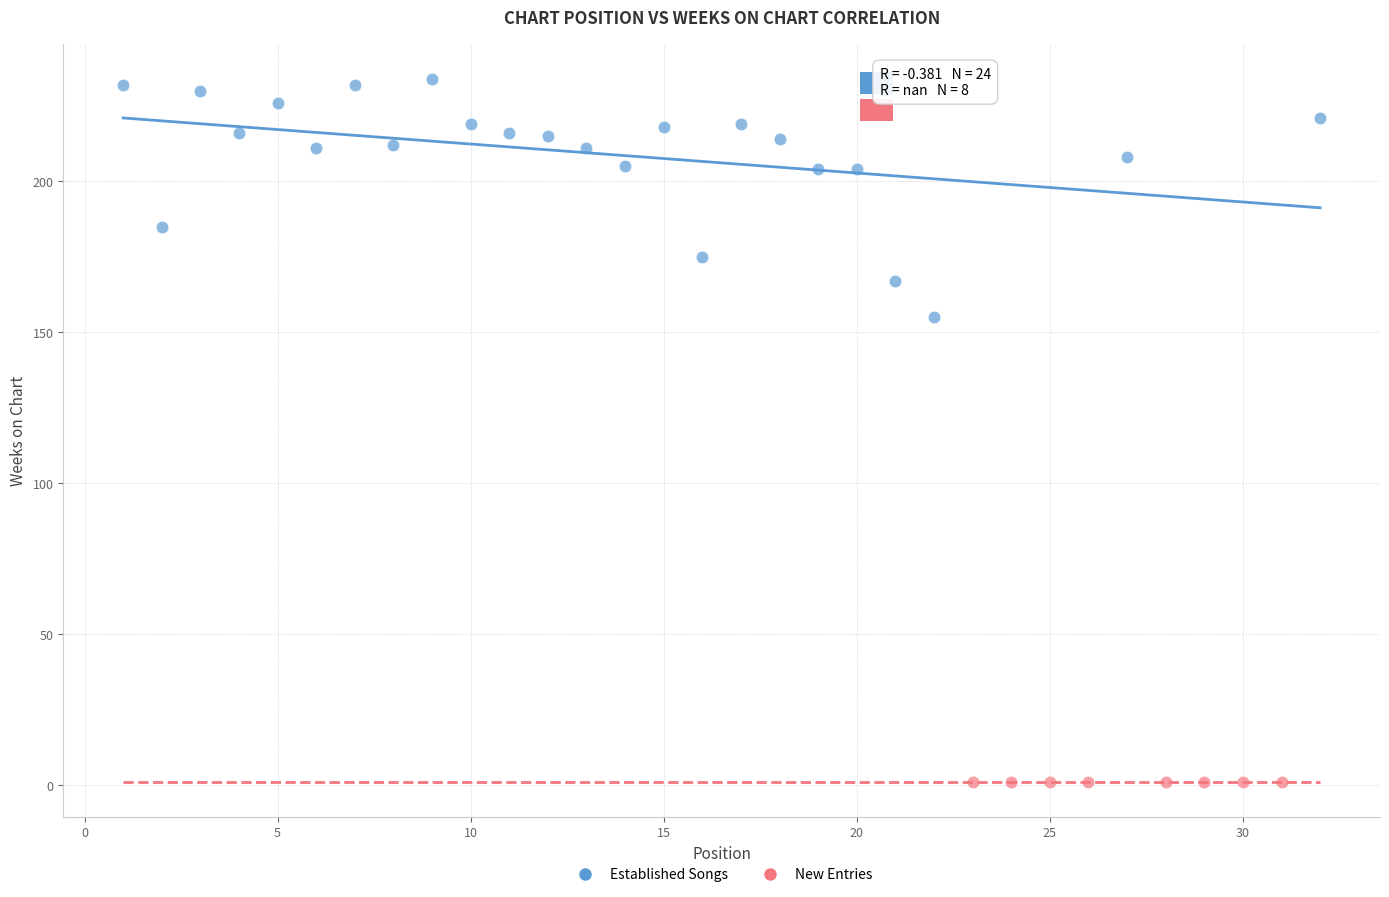

Which series reaches the maximum Y coordinate?

Established Songs